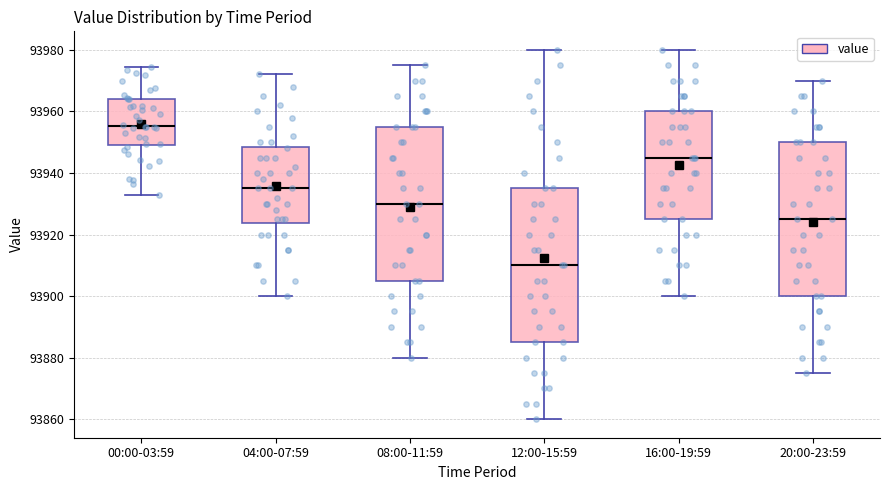

Where is the lower edge of the box for 16:00-19:59 on the y-axis? The values are not printed on the chart, so give them approximately, as read against the axis.

93926